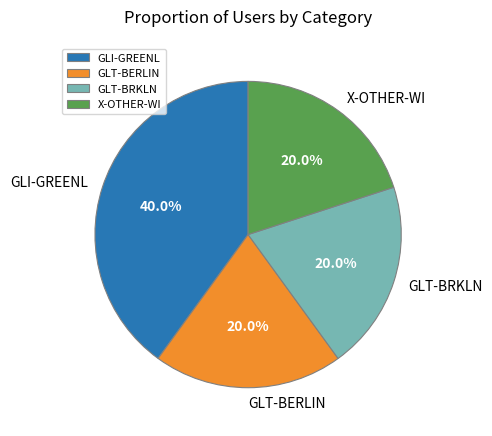

Count the number of slices in the pie.

4